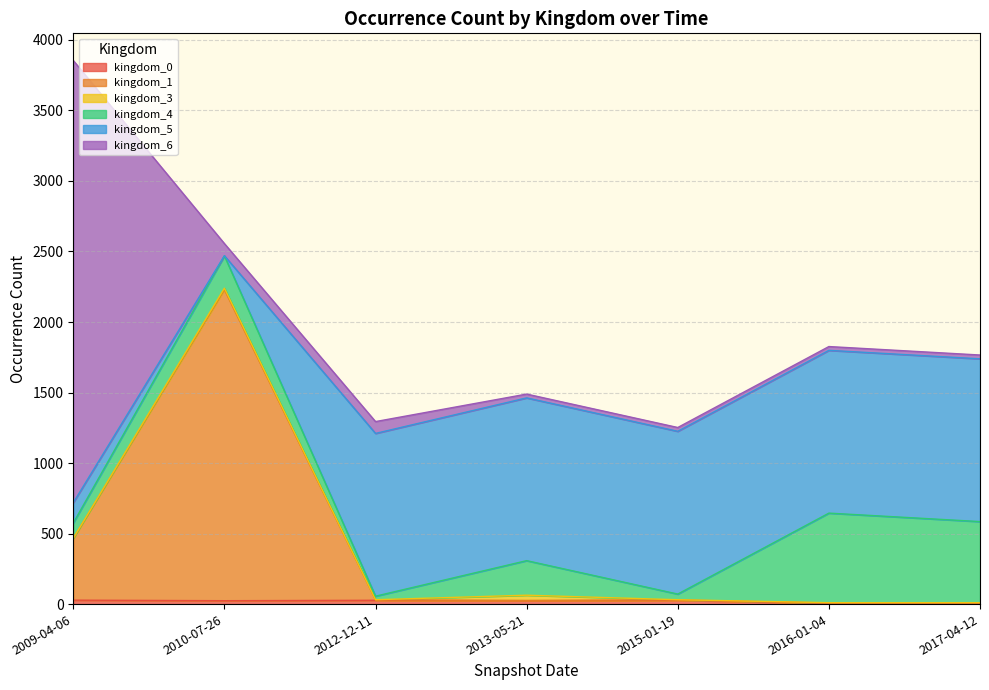

Which category has the lowest value across all series?

2010-07-26